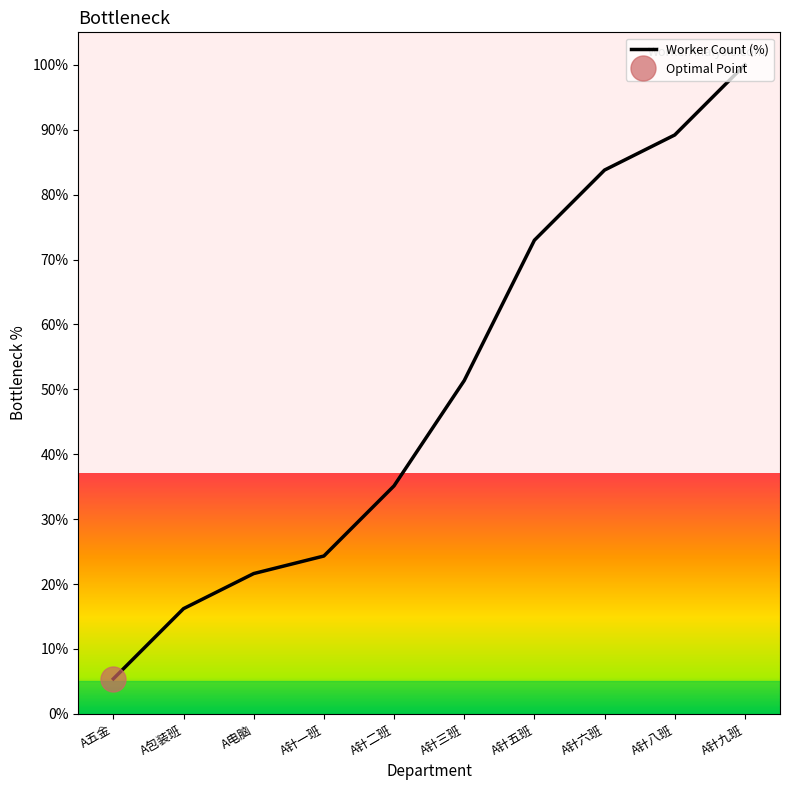

How many series are shown in this chart?

1